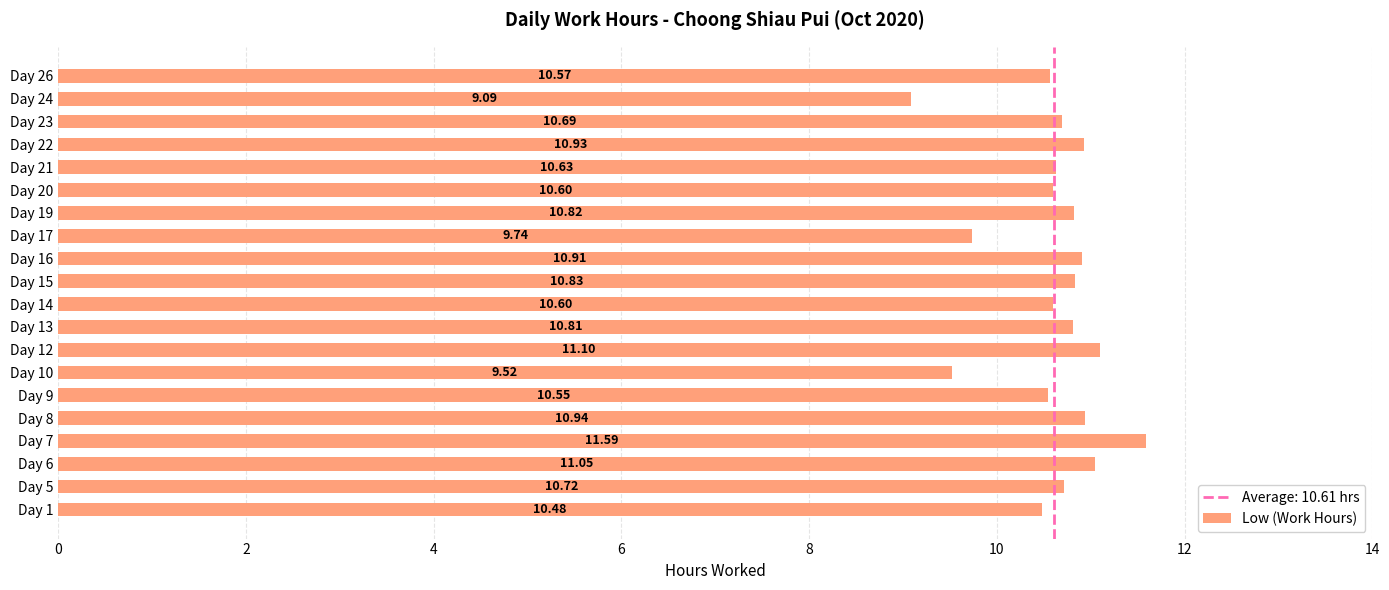

What is the sum of the values at Day 1 and Day 22?

21.4